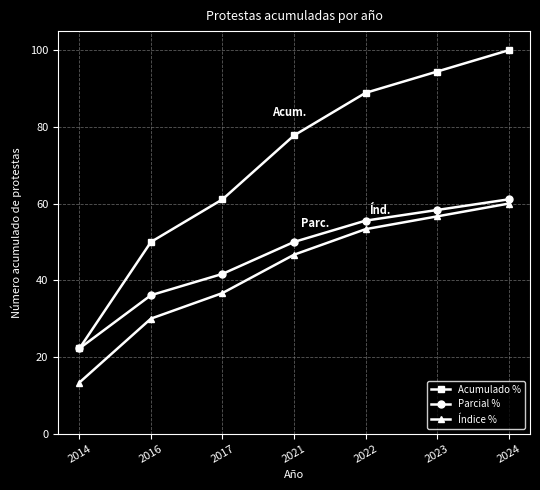

Where does the Acumulado % series first go above 77?

2021